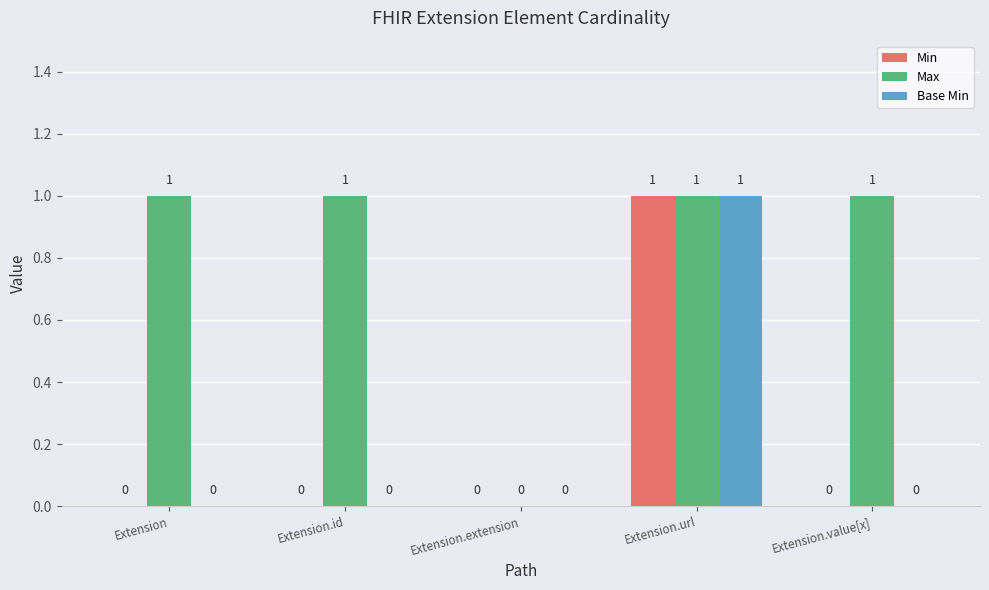

How many Base Min values are between 0 and 1?

5